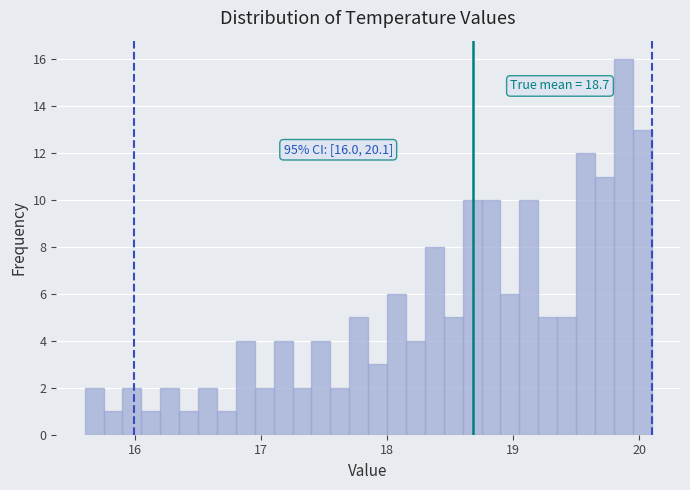

Read against the x-axis, roughly where is the centre of the tallest bar?

19.9